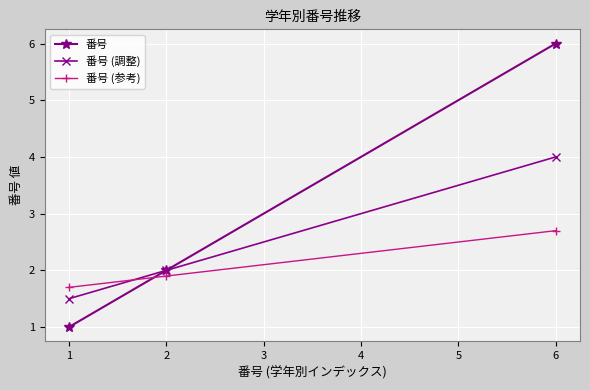

Count the number of categories in the chart.

3